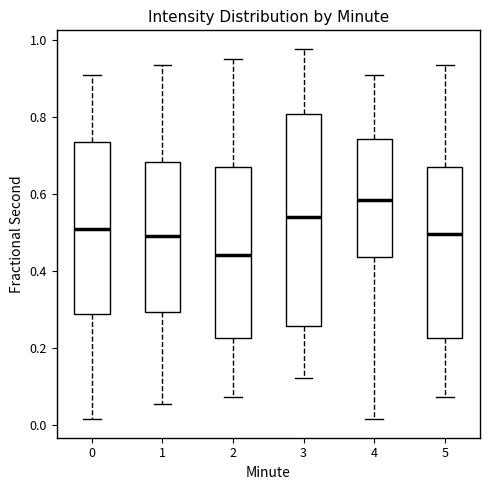

Reading left to right, transcribe this box plot: for each box, give where its median line is, the range the box spans, and where its two whiskers end, as read against the y-axis. The values are not printed on the chart, so give them approximately, as read against the axis.

0: median 0.50, box 0.28 to 0.74, whiskers 0.02 to 0.90
1: median 0.48, box 0.30 to 0.68, whiskers 0.06 to 0.94
2: median 0.44, box 0.22 to 0.66, whiskers 0.08 to 0.96
3: median 0.54, box 0.26 to 0.80, whiskers 0.12 to 0.98
4: median 0.58, box 0.44 to 0.74, whiskers 0.02 to 0.90
5: median 0.50, box 0.22 to 0.66, whiskers 0.08 to 0.94